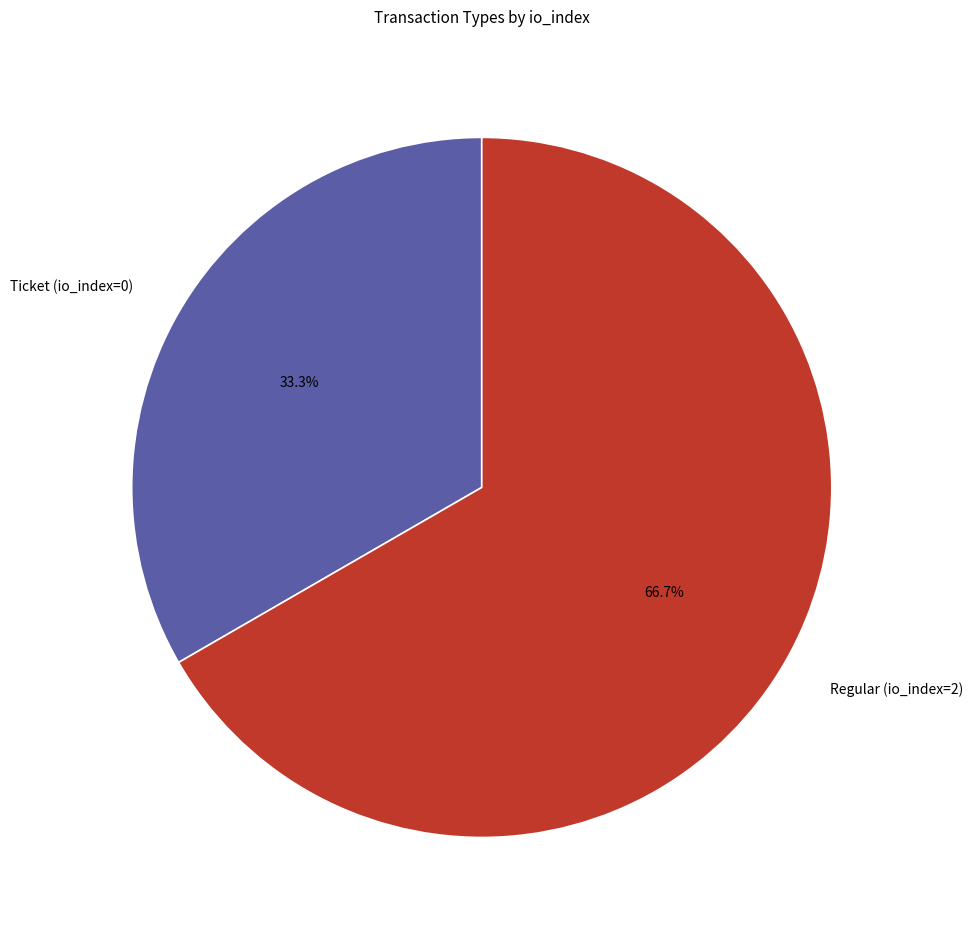

Which slice is the smallest?

Ticket (io_index=0)